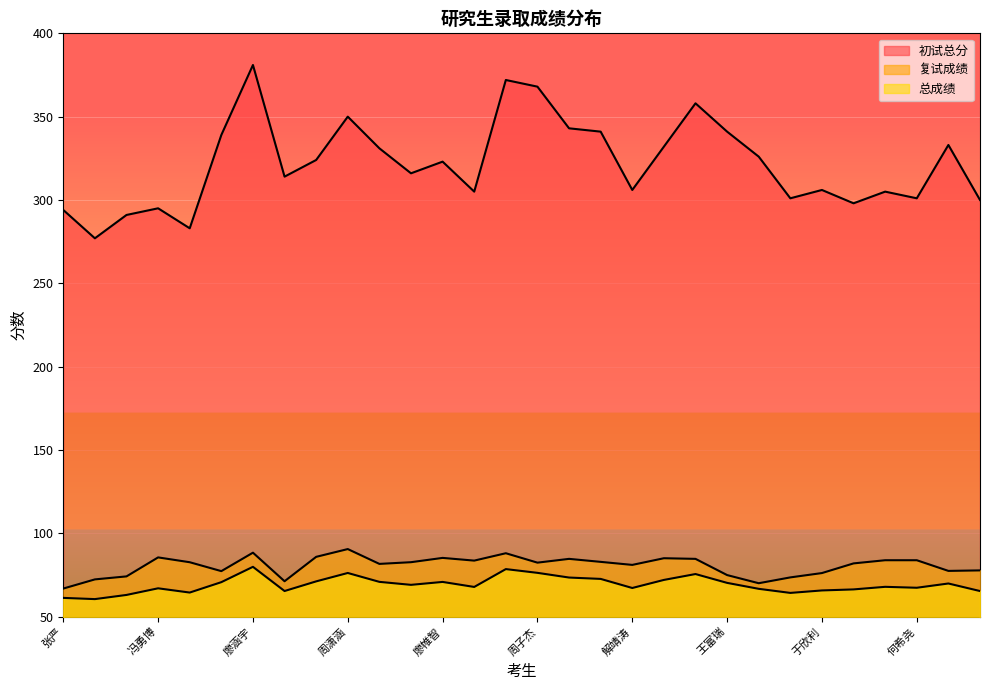

At which category is the sum across all series the highest?

廖涵宇